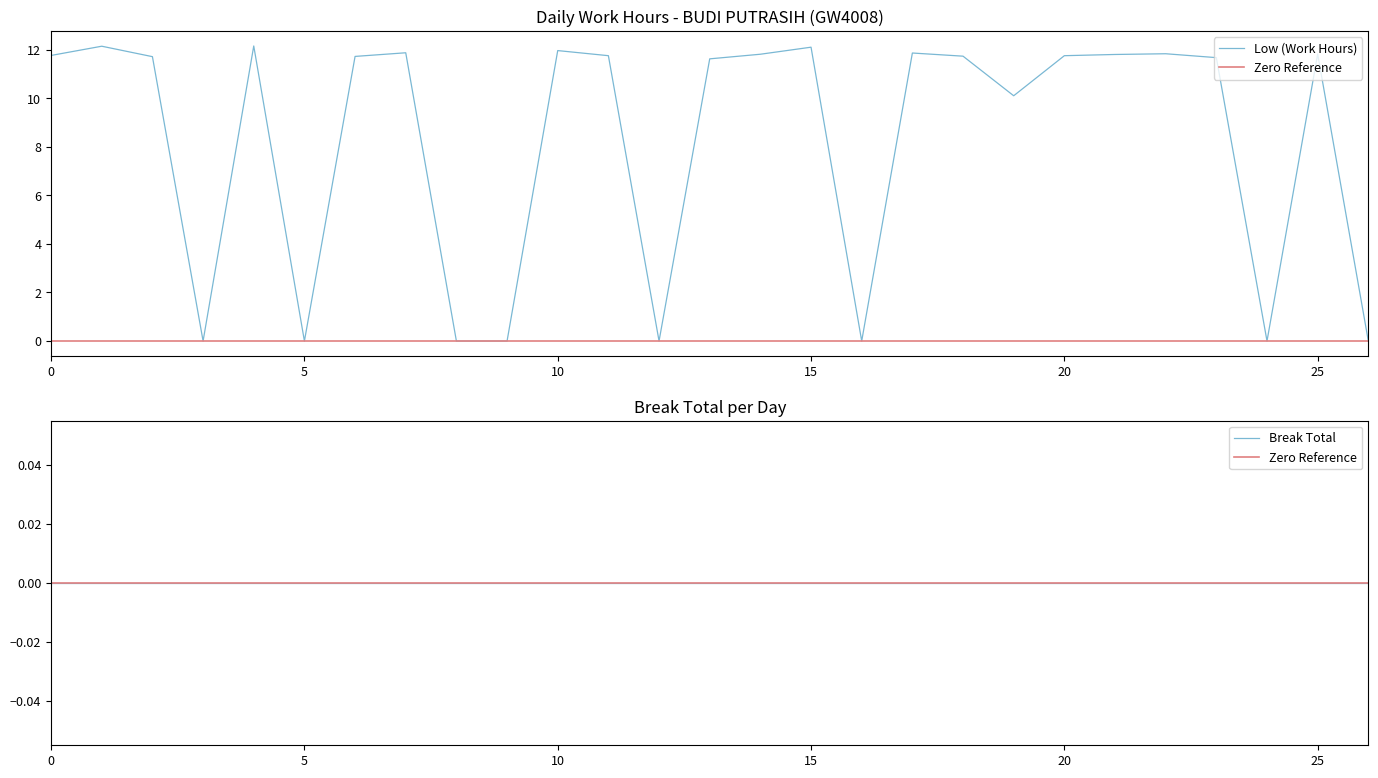

What is the maximum value shown in the chart?

12.2